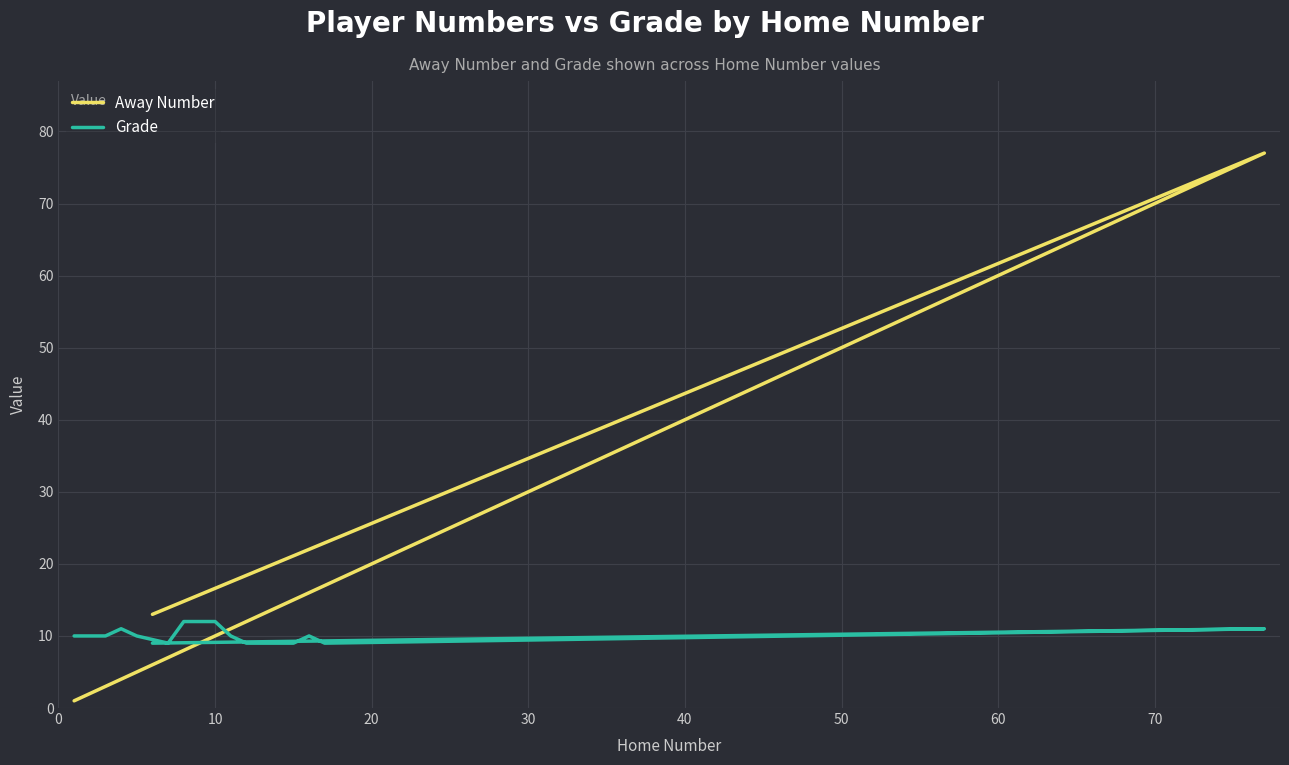

True or false: Away Number and Grade cross at least once.

True